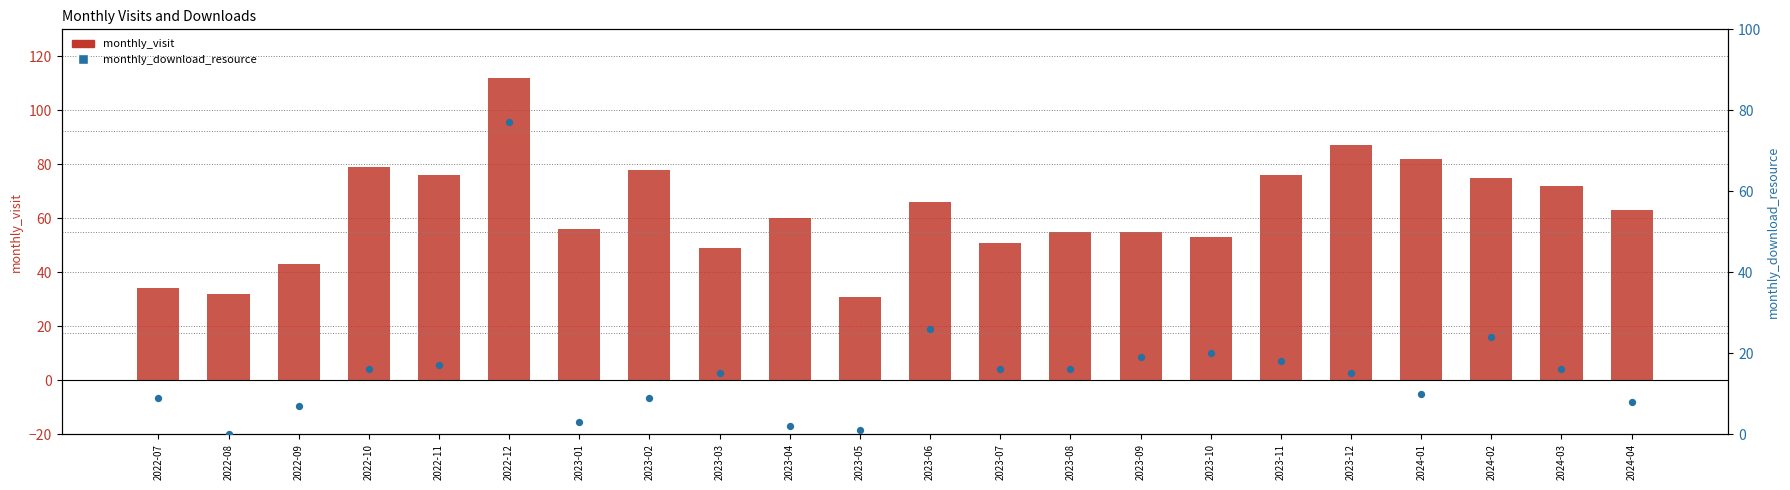

At which category is the sum across all series the highest?

2022-12